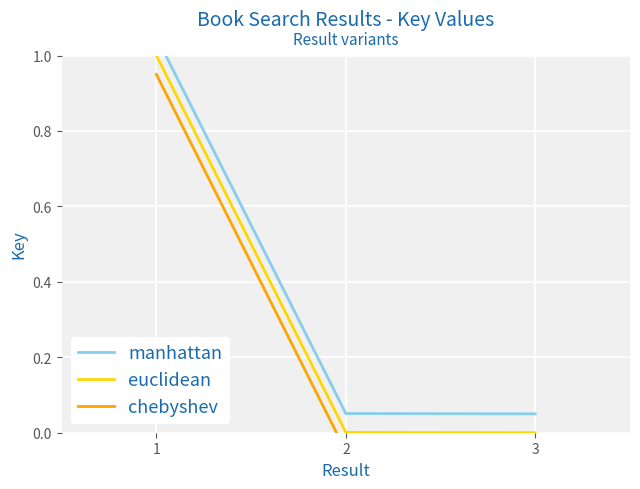

Is it true that euclidean equals 1.0 at 1?

True